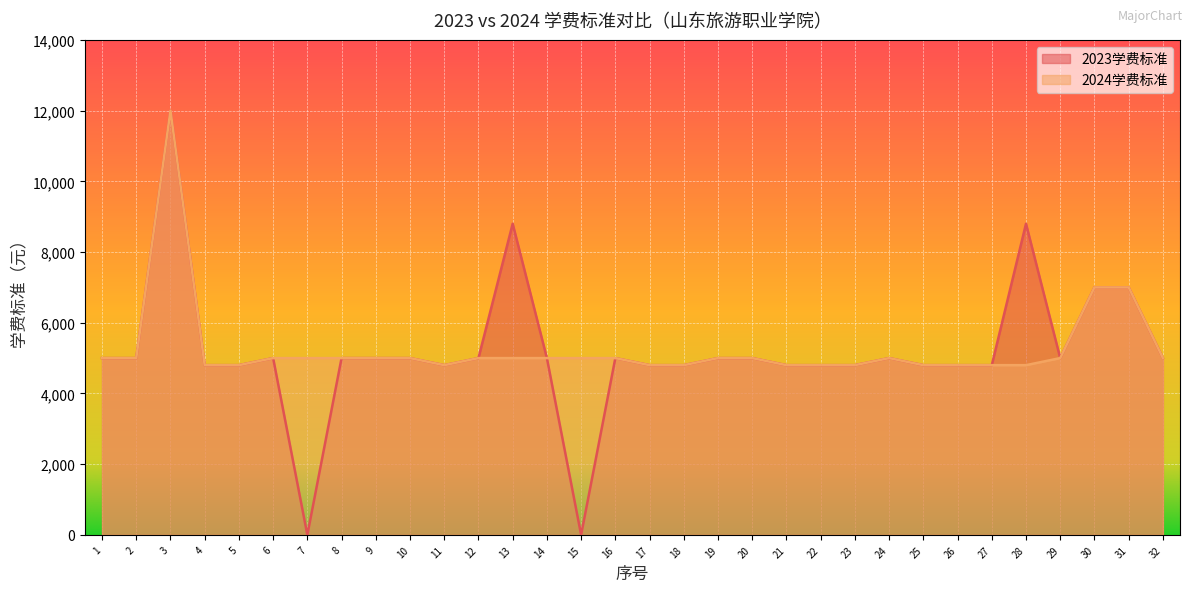

What are all the series names shown in the legend?

2023学费标准, 2024学费标准